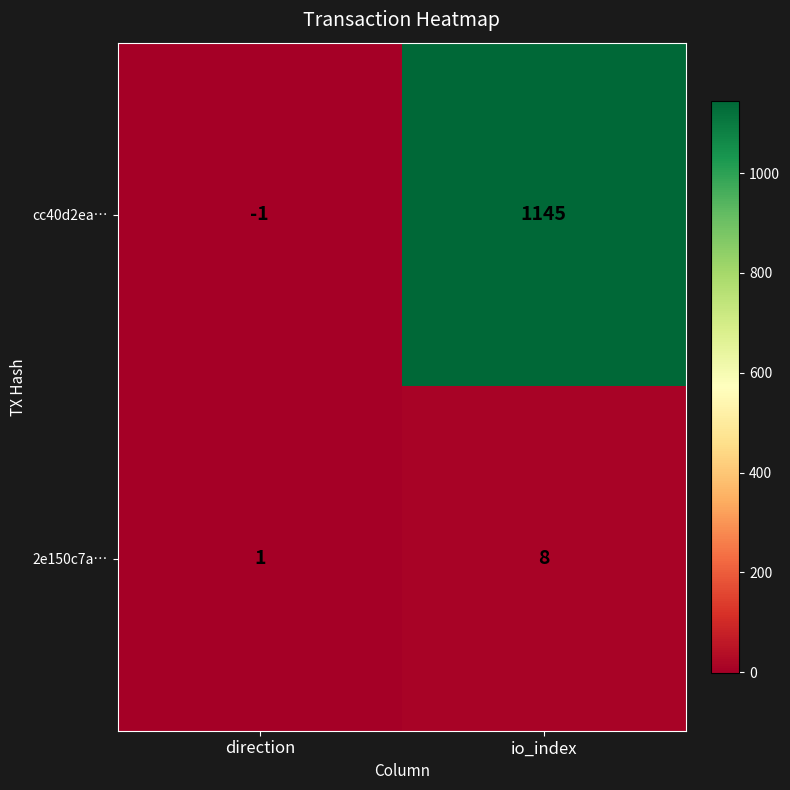

Between direction and io_index, which series saw the biggest shift?

cc40d2ea…